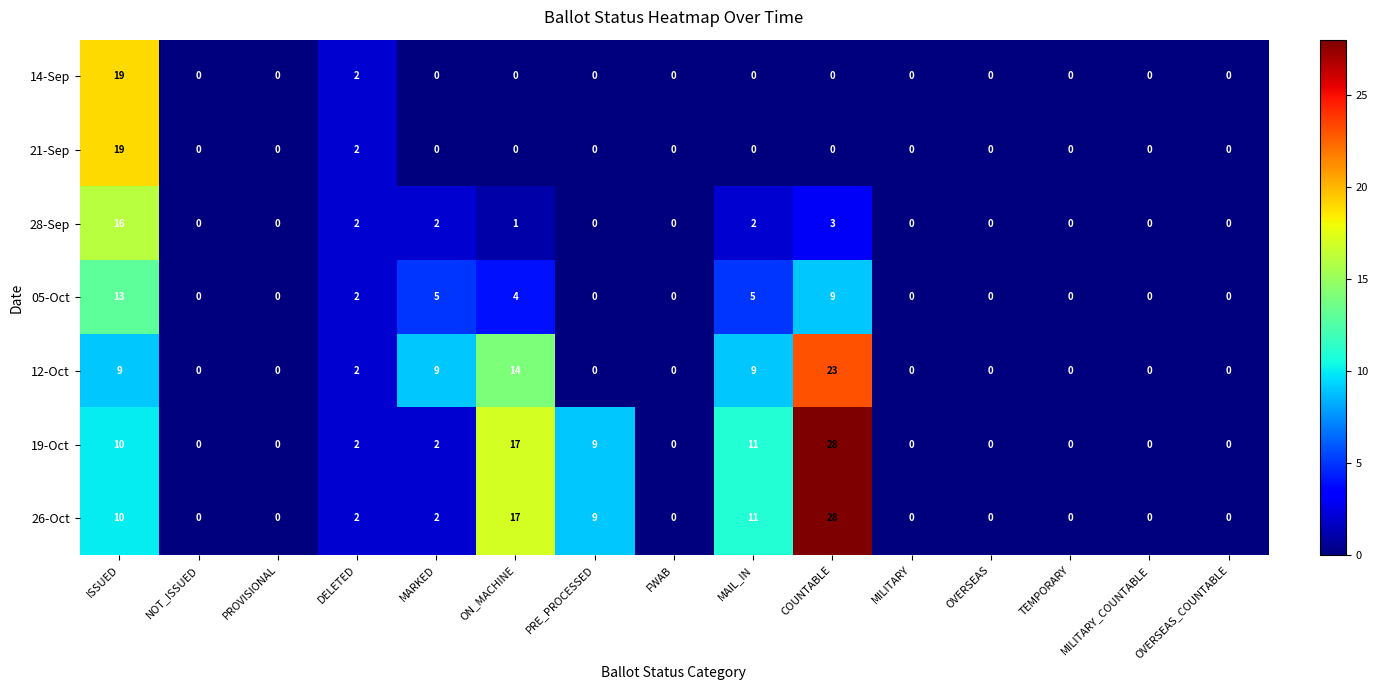

Between DELETED and MARKED, which series saw the biggest shift?

12-Oct